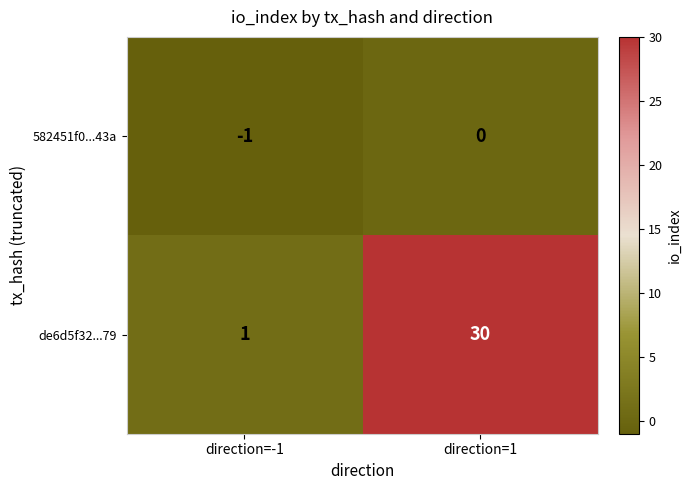

The value of de6d5f32...79 at direction=-1 is 0. True or false?

False